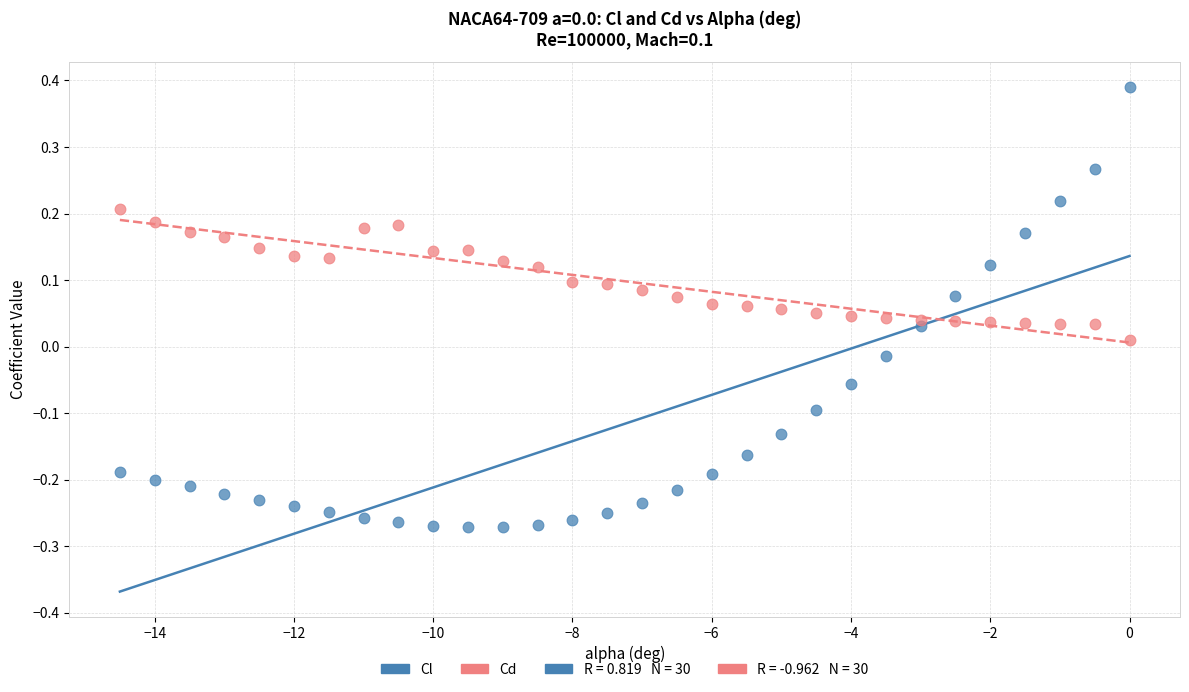

Across all data points, what is the range of X values (max minus min)?

14.5